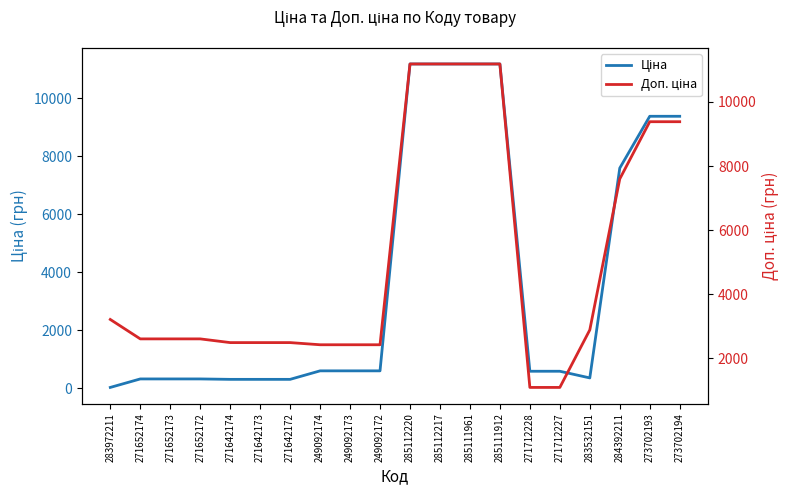

What are all the series names shown in the legend?

Ціна, Доп. ціна